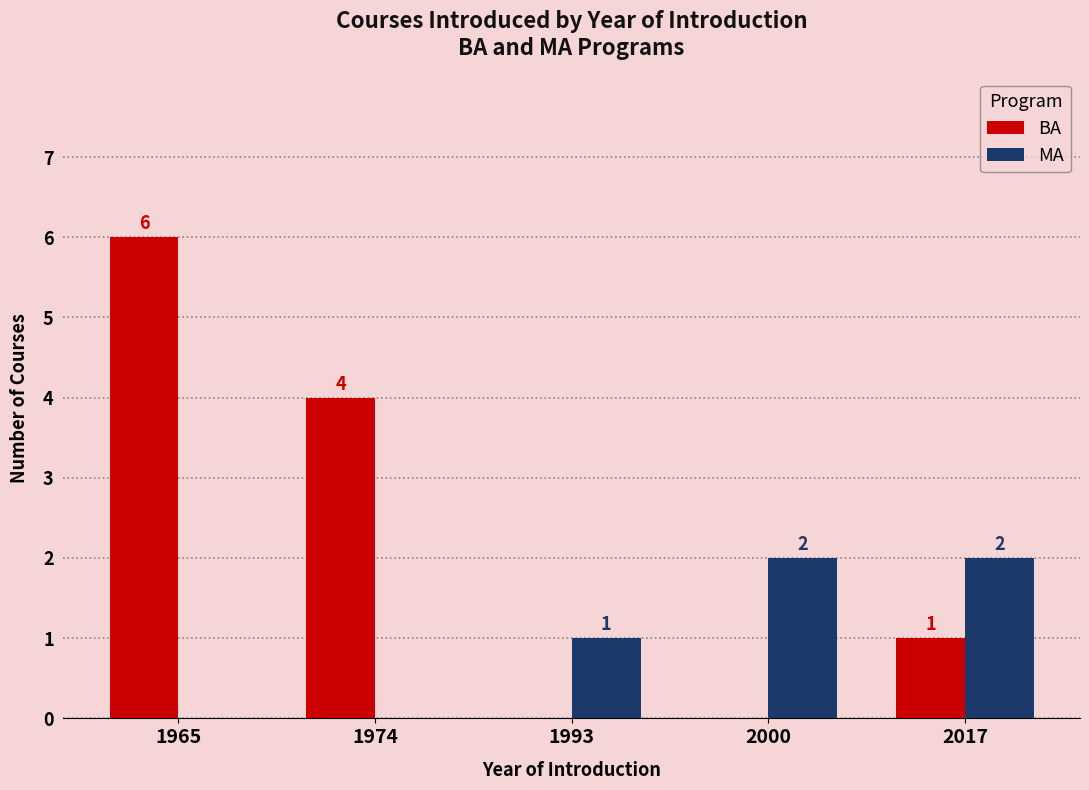

What is the total value across all series at 1993?

1